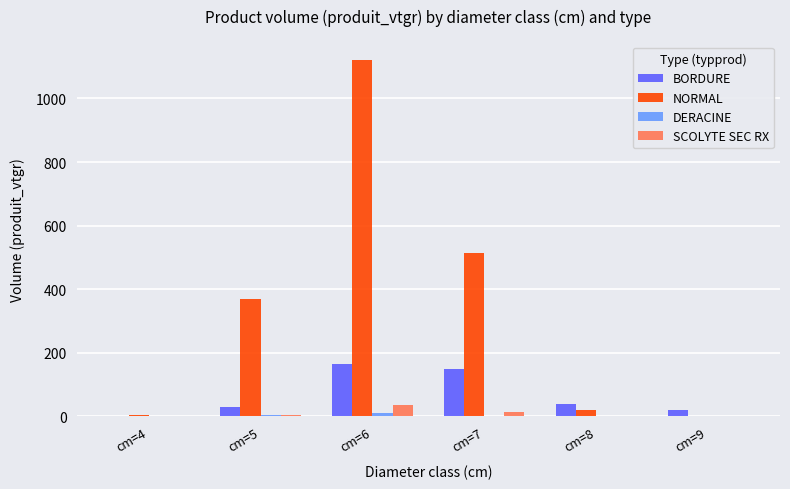

Which series changed the most between cm=5 and cm=6?

NORMAL